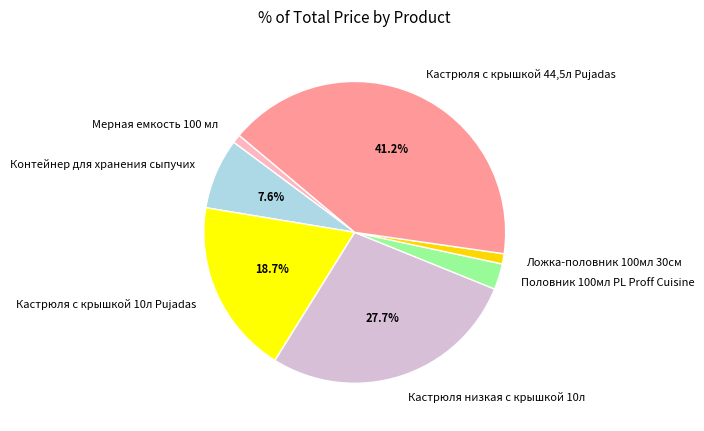

Count the number of slices in the pie.

7